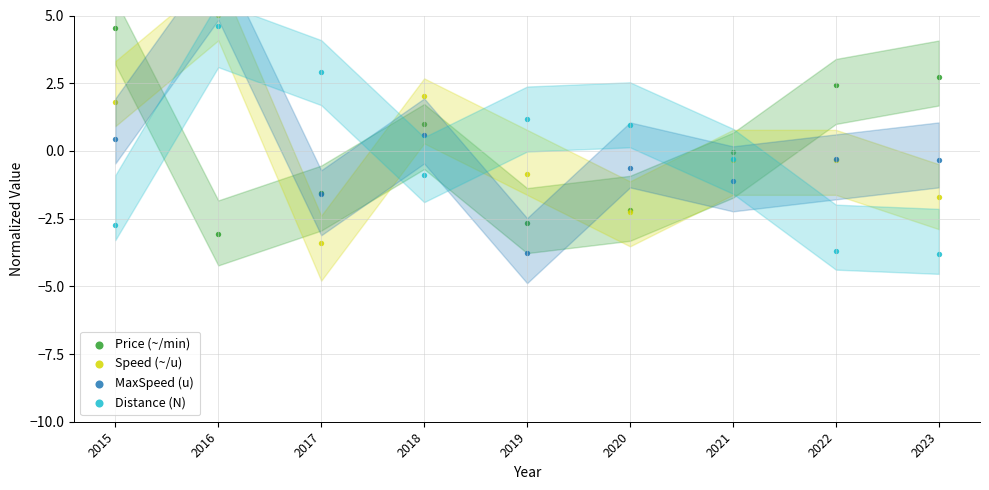

At how many categories does at least one series exceed 1?

7